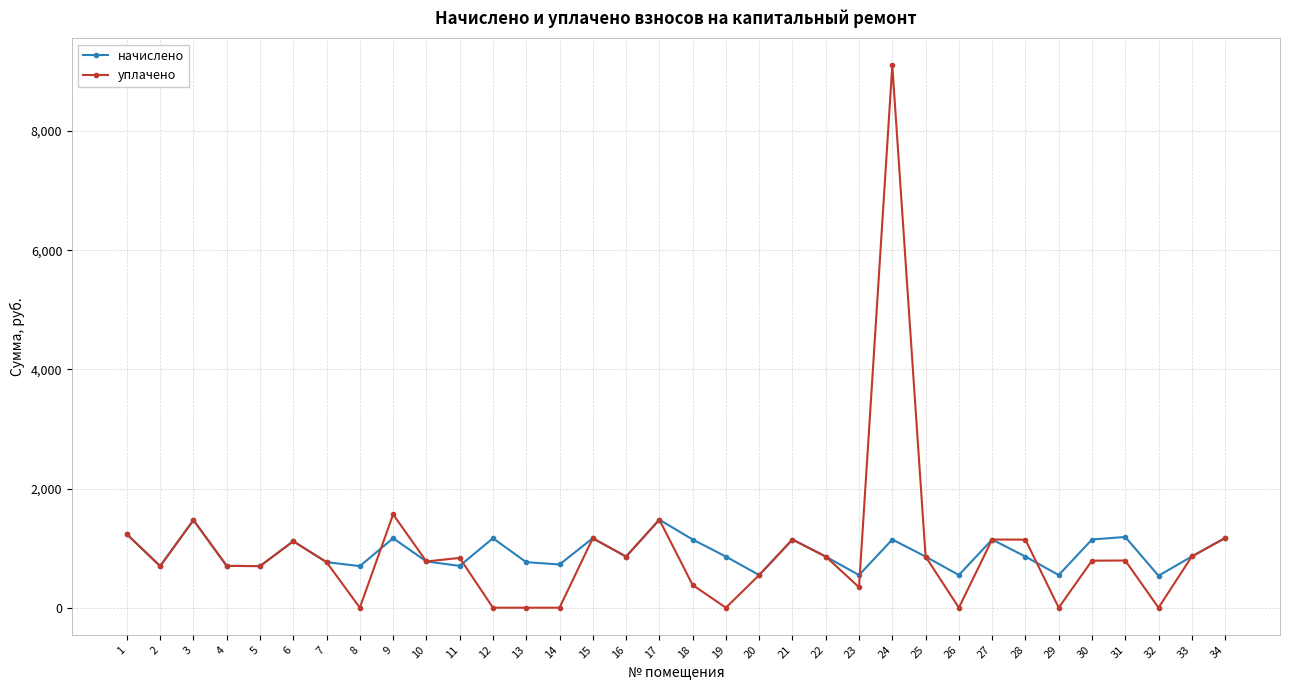

What is the maximum value shown in the chart?

9100.9